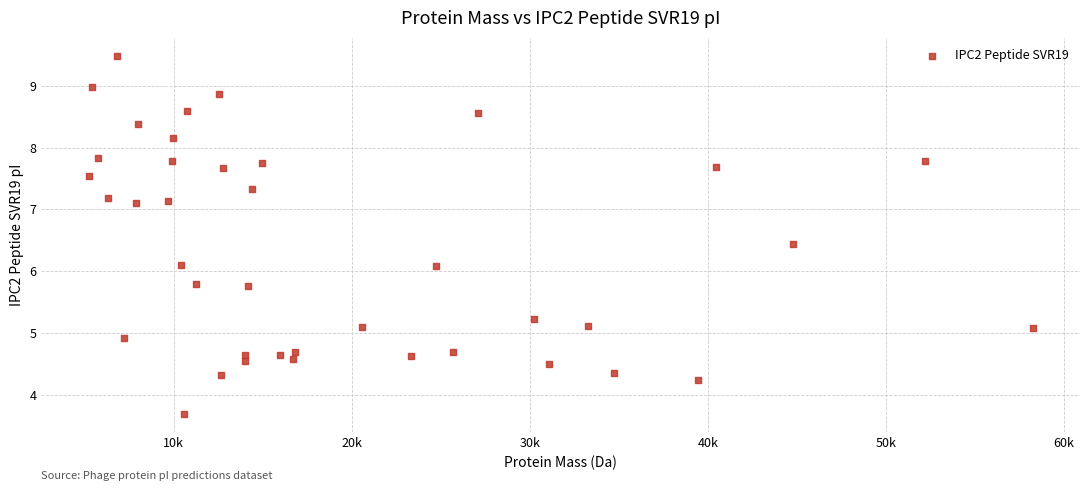

What is the range of X values (max minus min)?

53043.3